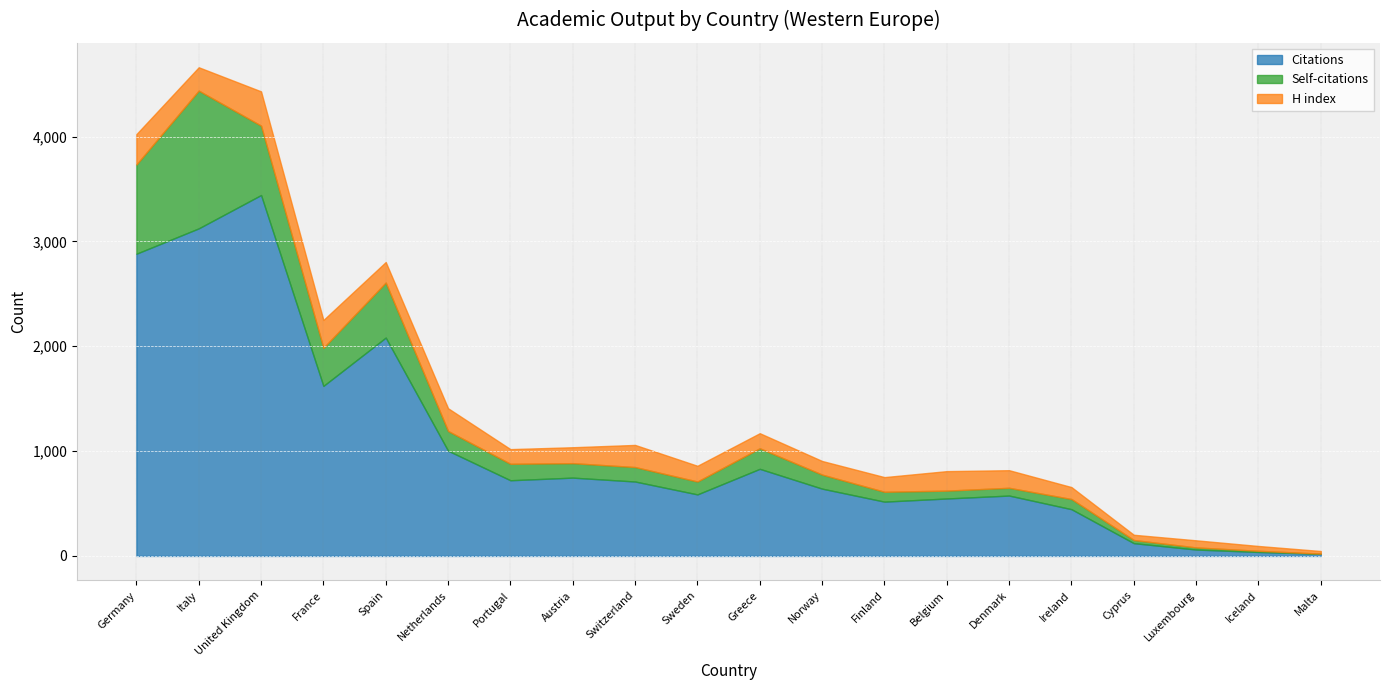

What is the label of the 9th point from the right?

Norway